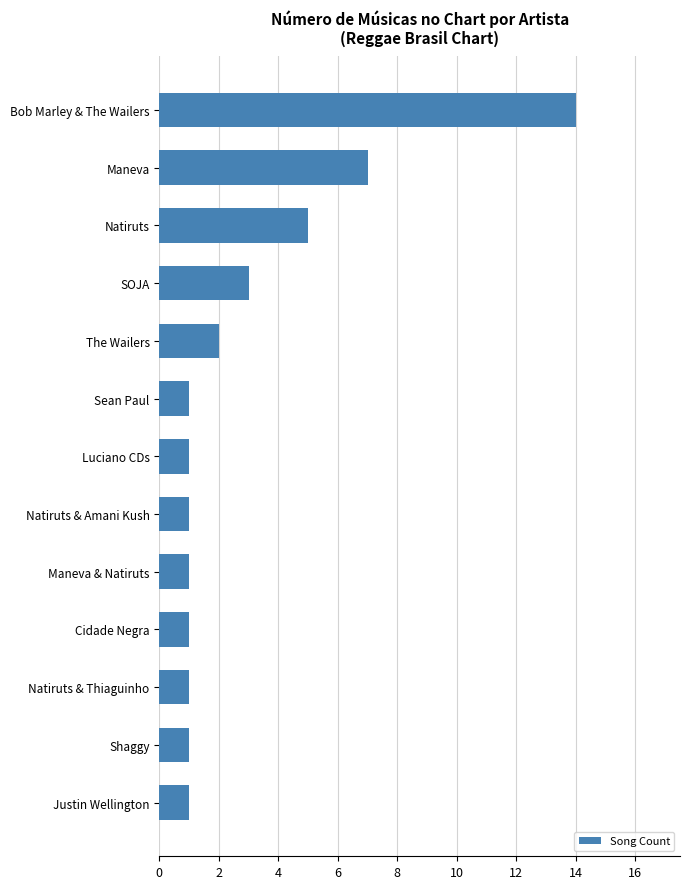

What is the difference between the maximum and minimum values?

13